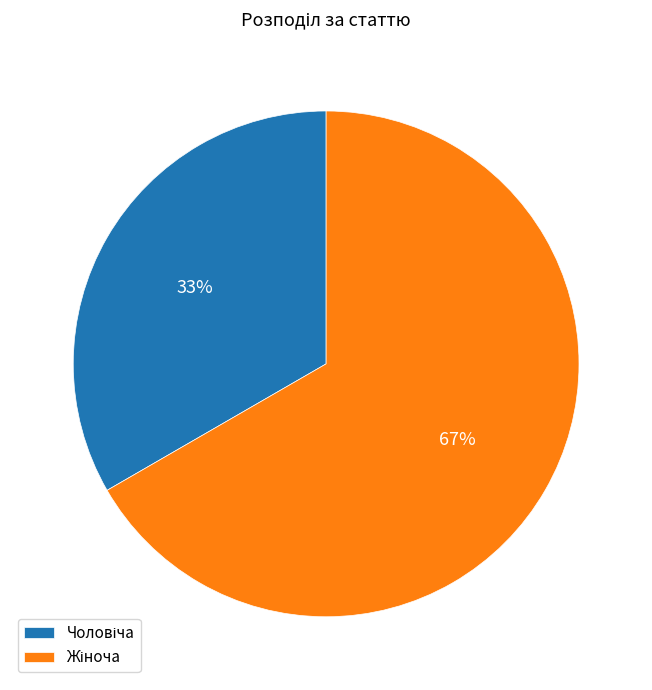

To the nearest percent, what is the average slice percentage?

50%